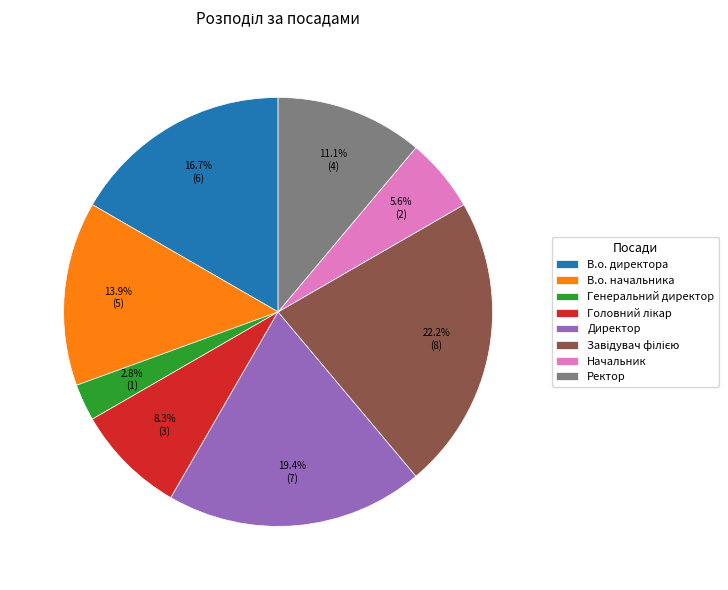

Which category has the smallest portion of the pie?

Генеральний директор